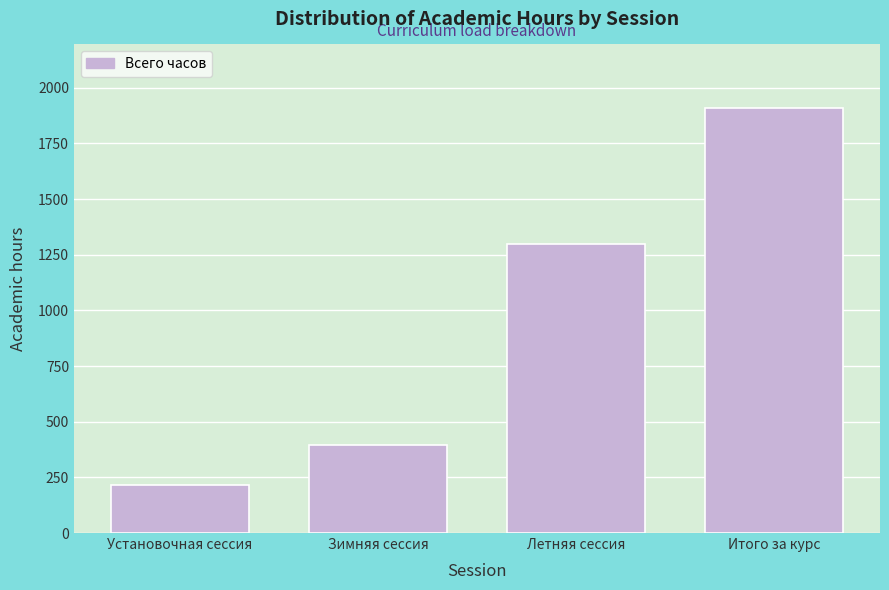

Reading right to left, transcribe all the data shown in this chart.

Итого за курс=1908	Летняя сессия=1296	Зимняя сессия=396	Установочная сессия=216